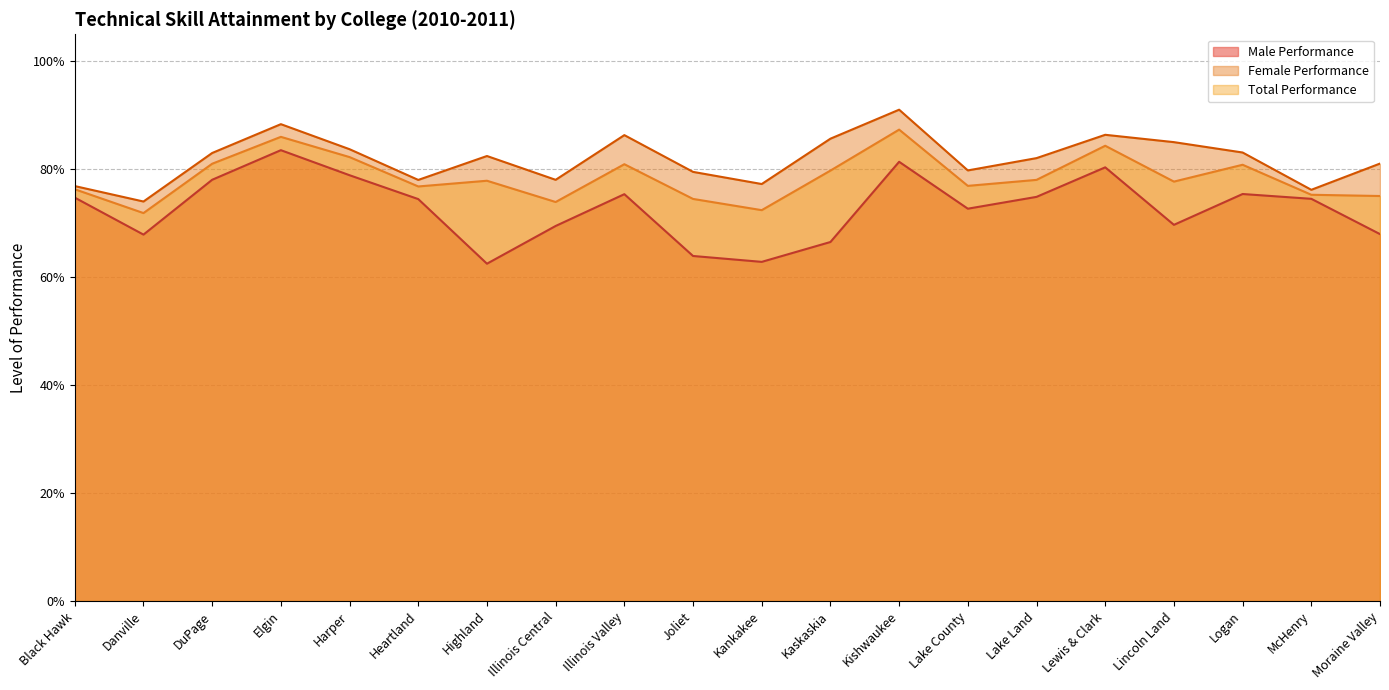

List the labels in order of Female Performance value, largest first.

Kishwaukee, Elgin, Lewis & Clark, Illinois Valley, Kaskaskia, Lincoln Land, Harper, Logan, DuPage, Highland, Lake Land, Moraine Valley, Lake County, Joliet, Illinois Central, Heartland, Kankakee, Black Hawk, McHenry, Danville